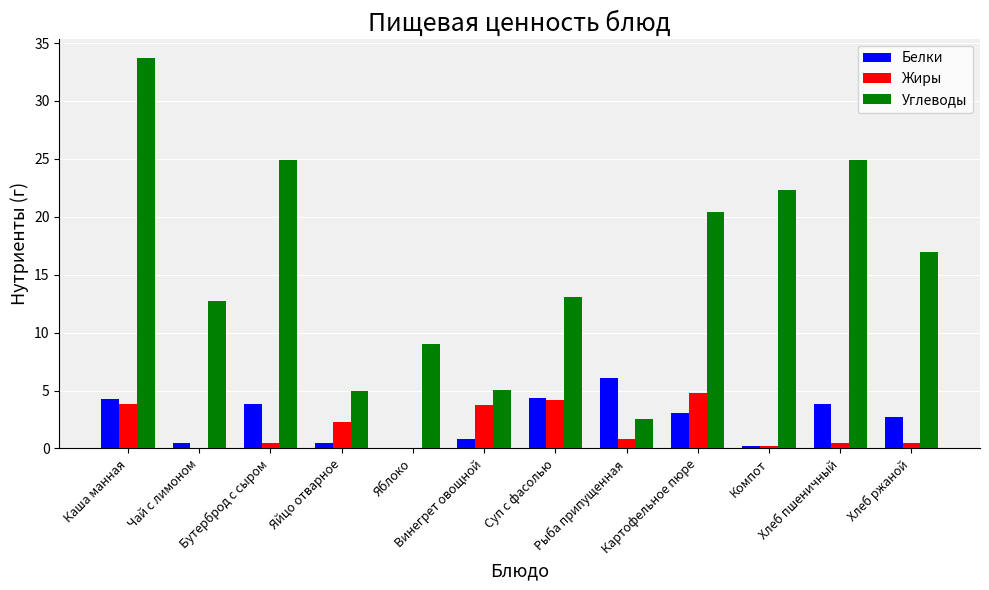

Between Бутерброд с сыром and Яйцо отварное, which series saw the biggest shift?

Углеводы